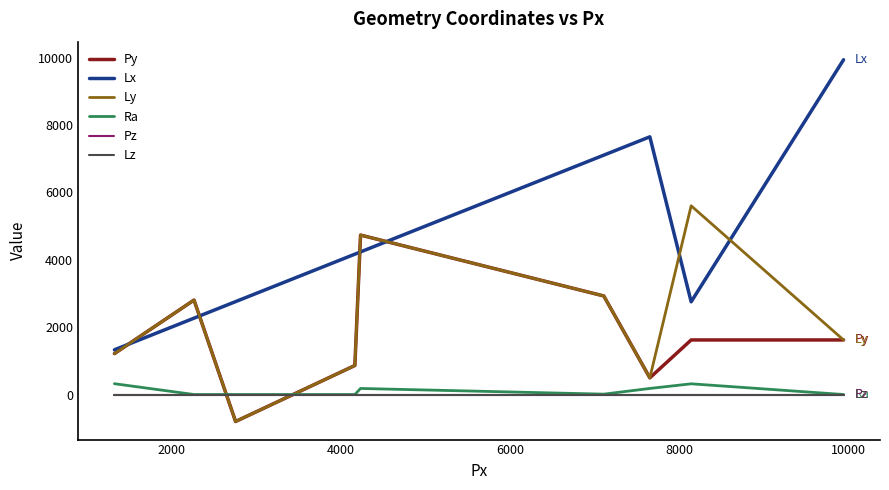

How many lines are shown in the chart?

6